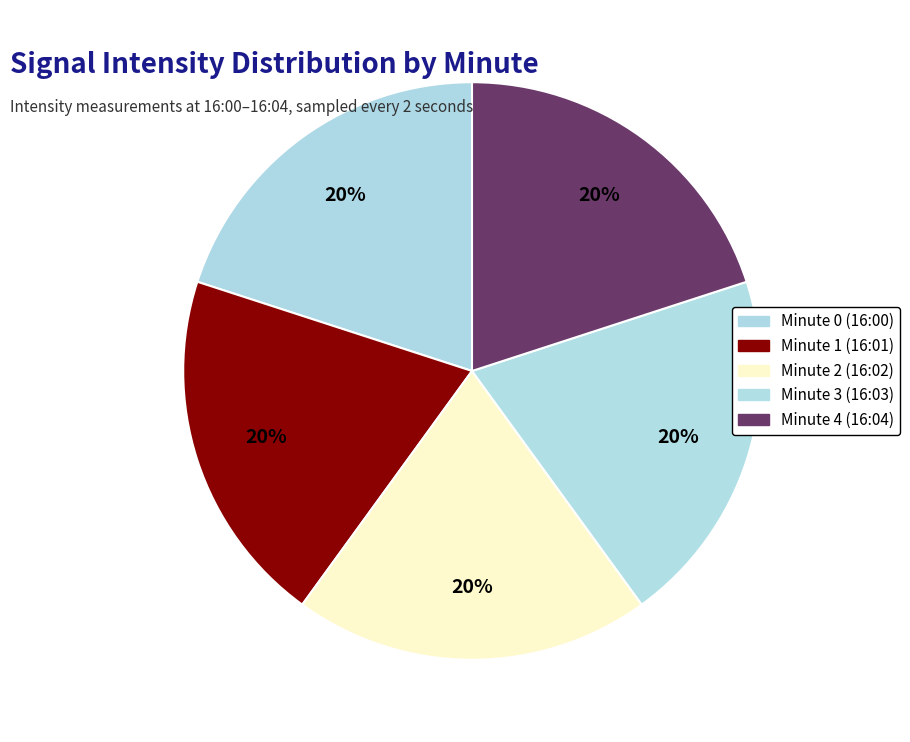

Count the number of slices in the pie.

5